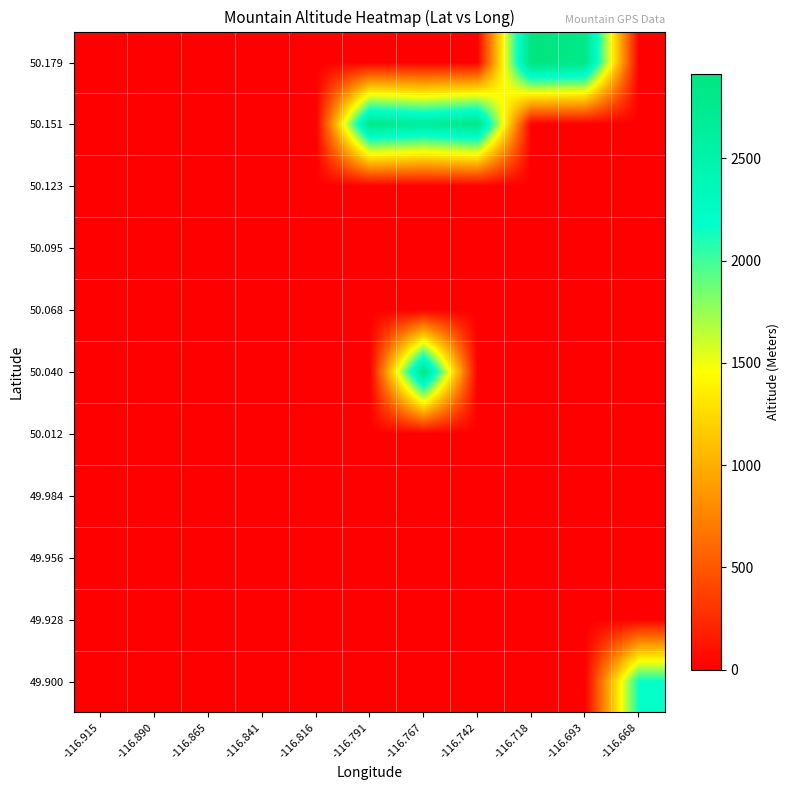

Which series has the widest spread of values?

50.179